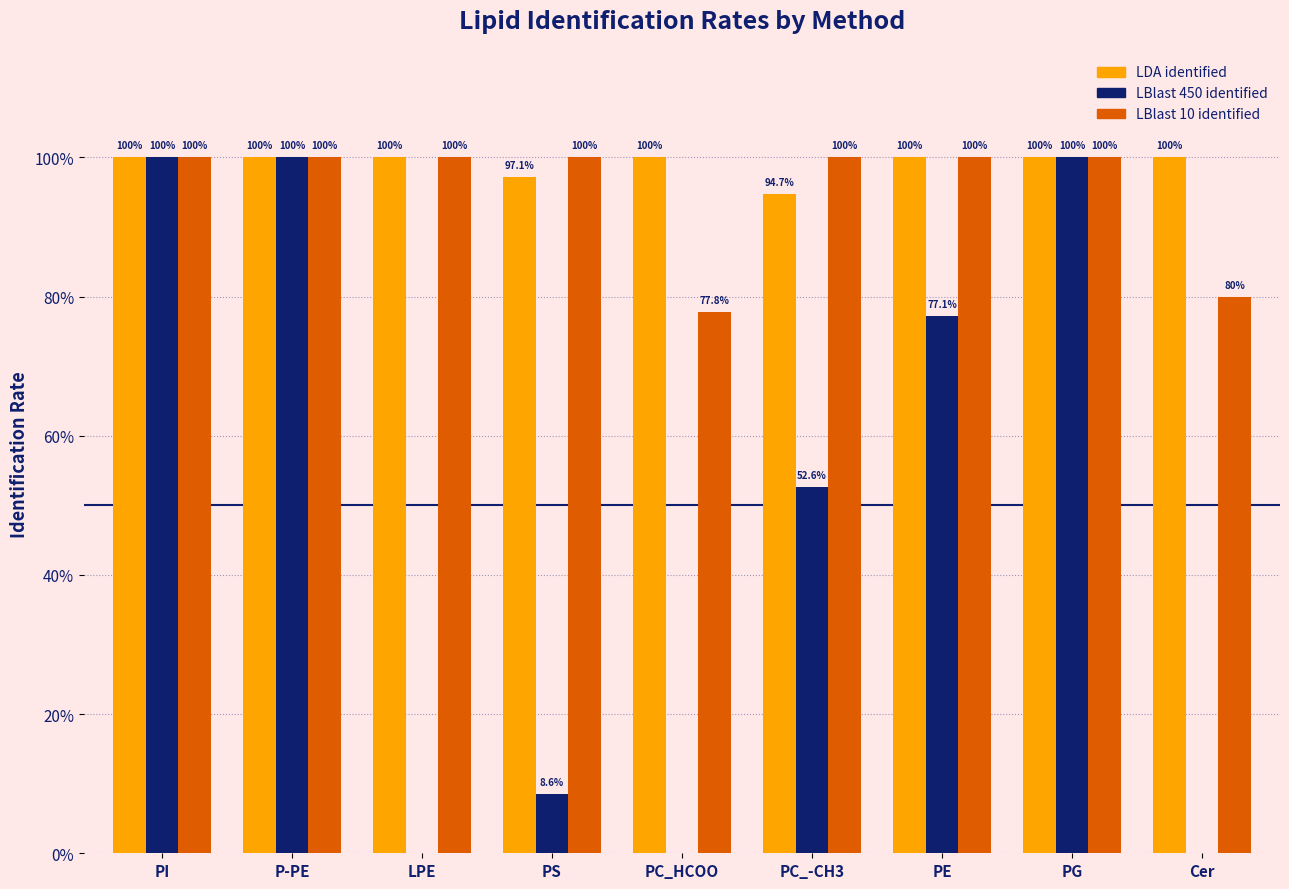

Does the chart contain stacked bars?

No